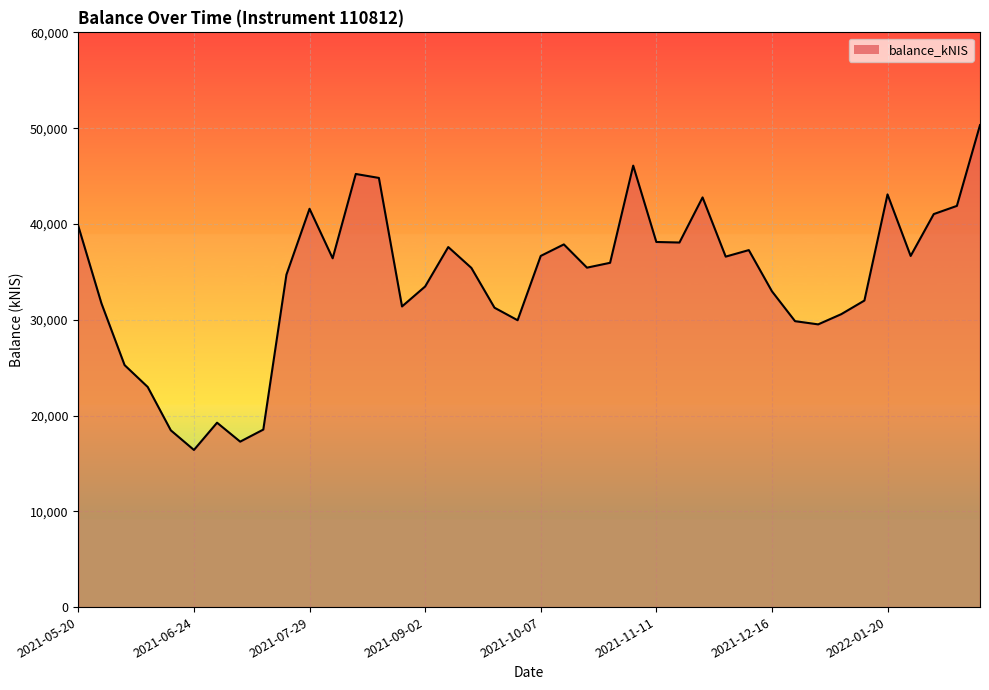

How many categories are shown in the chart?

40